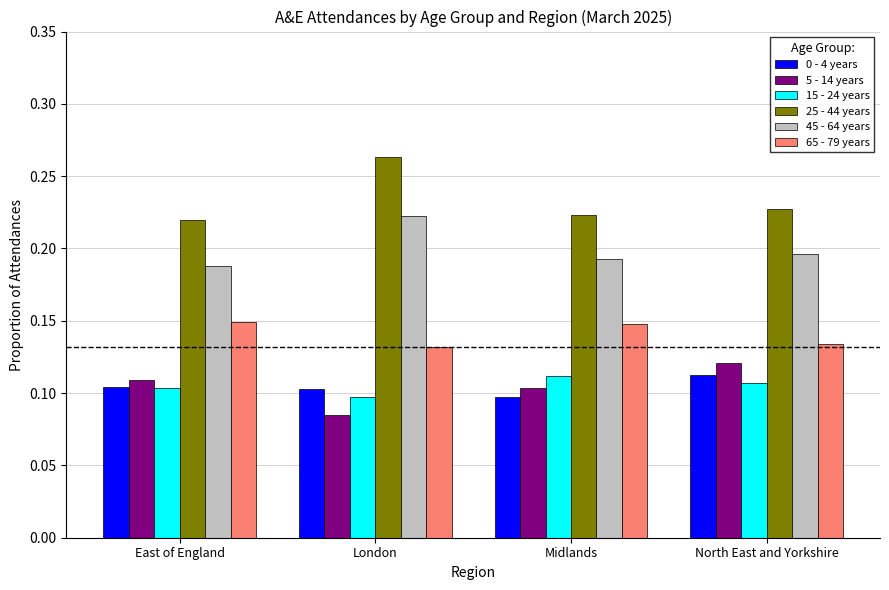

How many groups of bars are there?

4